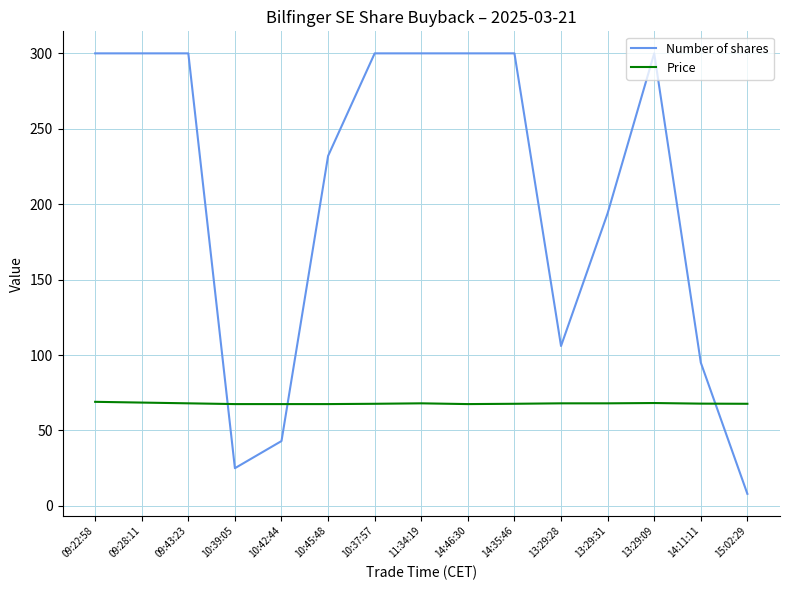

Is the value of Price at 11:34:19 greater than the value of Number of shares at 09:22:58?

No